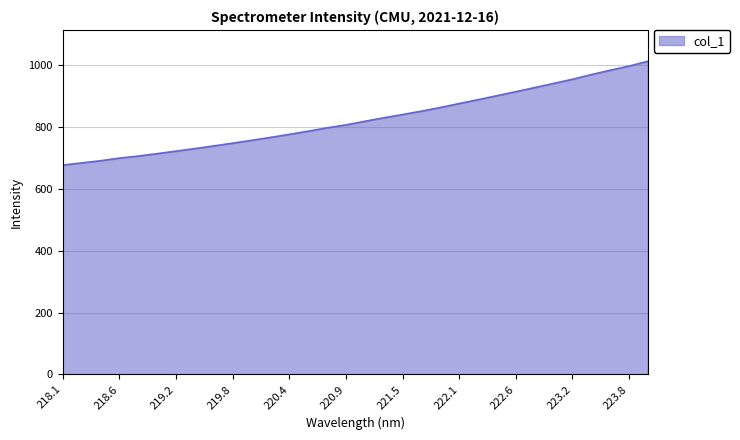

What is the minimum value shown in the chart?

676.3